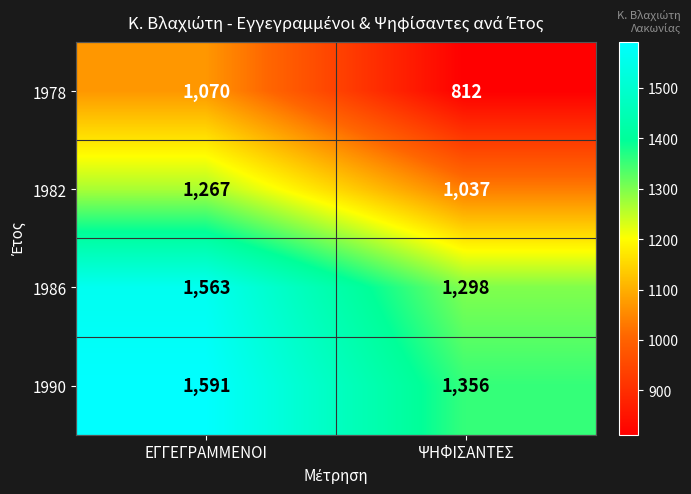

At ΕΓΓΕΓΡΑΜΜΕΝΟΙ, list the series in order from smallest to largest.

1978, 1982, 1986, 1990